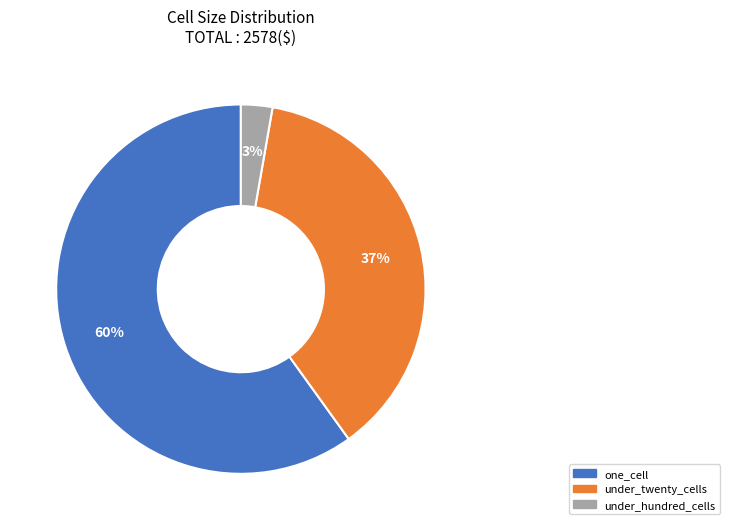

To the nearest percent, what is the average slice percentage?

33%